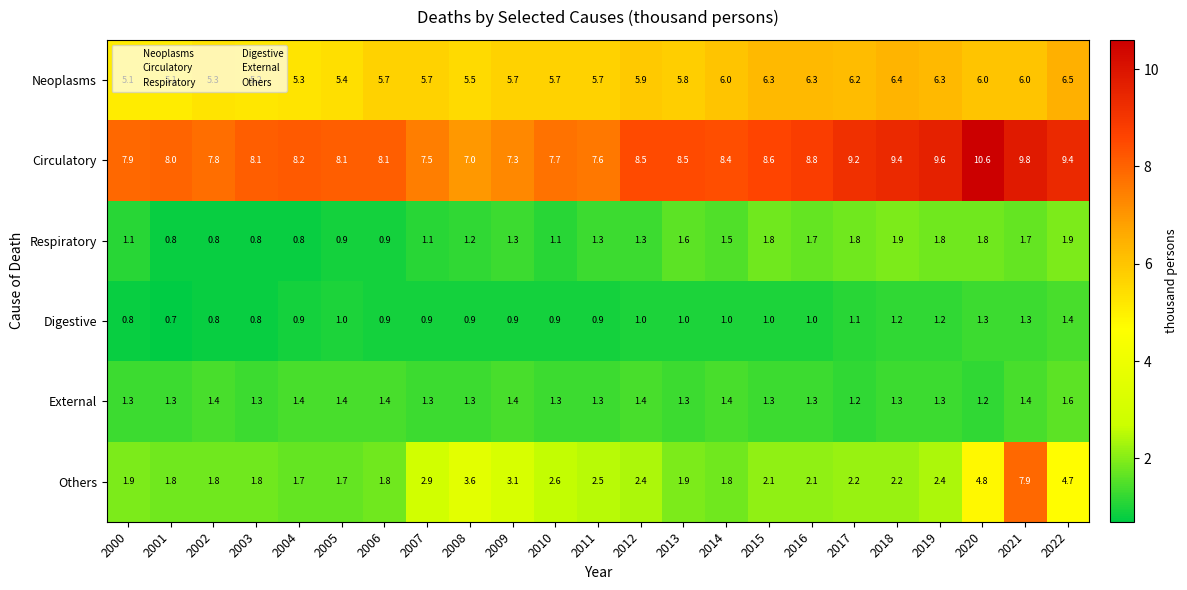

What is the minimum value shown in the chart?

0.7